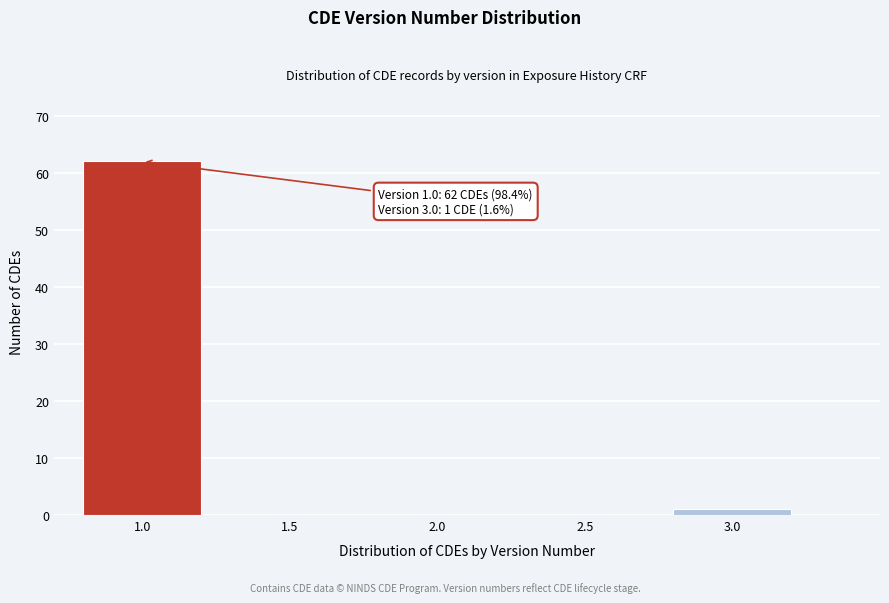

Reading left to right, transcribe all the data shown in this chart.

1.0=62	1.5=0	2.0=0	2.5=0	3.0=1